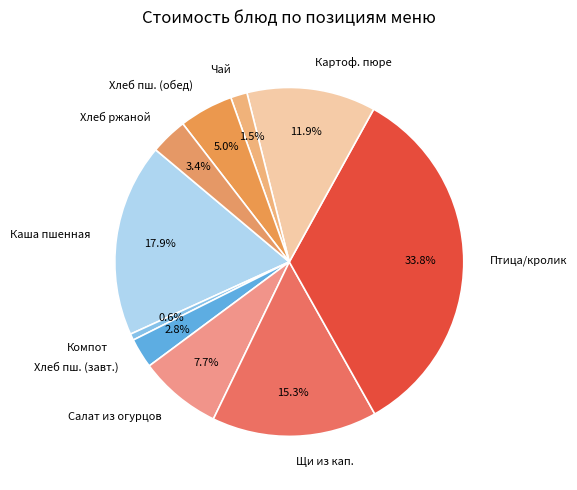

Combined, do Птица/кролик and Чай account for over 50%?

No